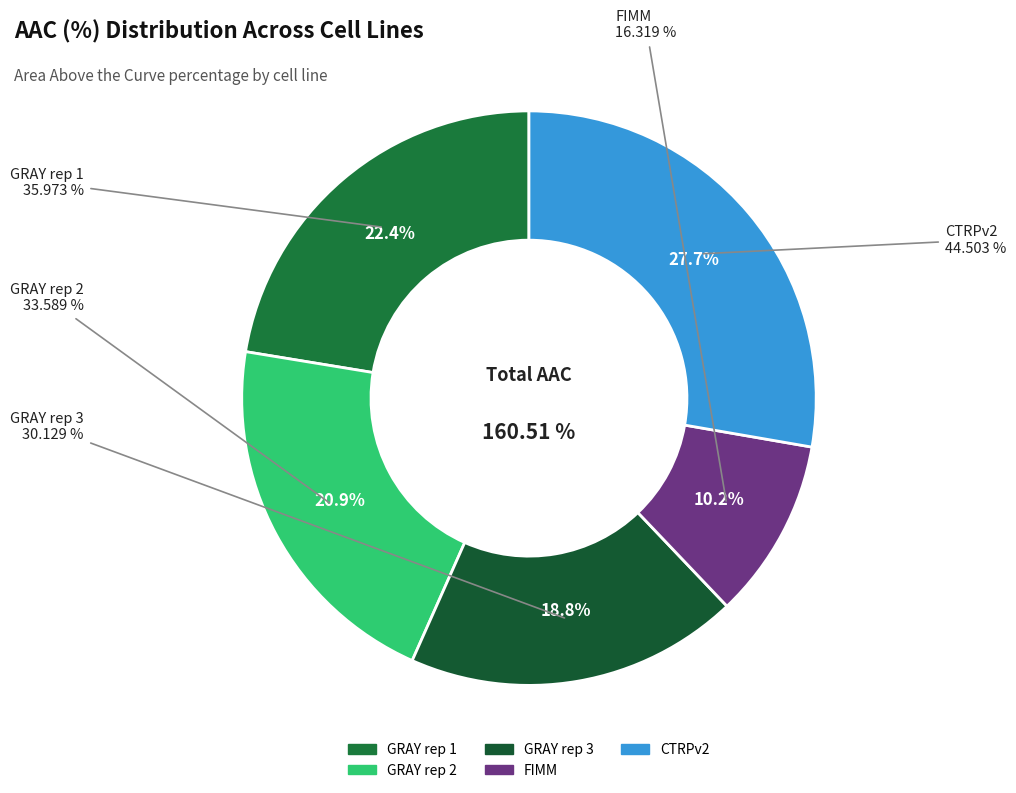

What is the total percentage of GRAY rep 3 and GRAY rep 1?

41.2%